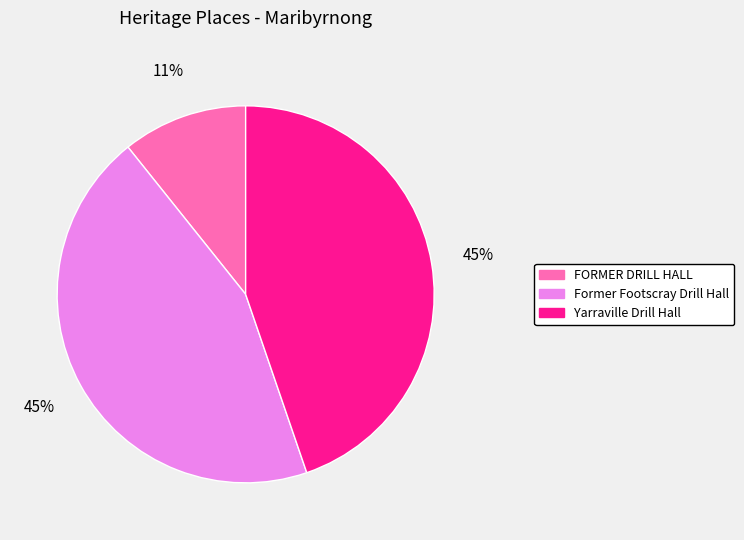

To the nearest percent, what portion does Former Footscray Drill Hall represent?

45%